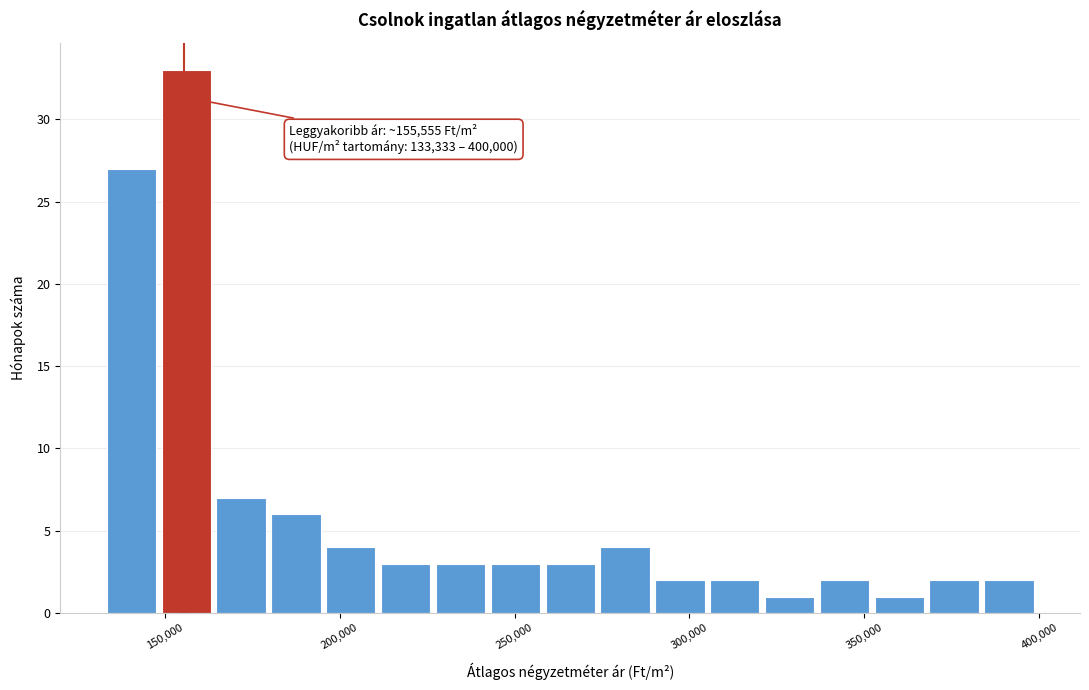

Around what value on the x-axis is the tallest bar? Give the approximate position of its centre, as read against the axis.

155000